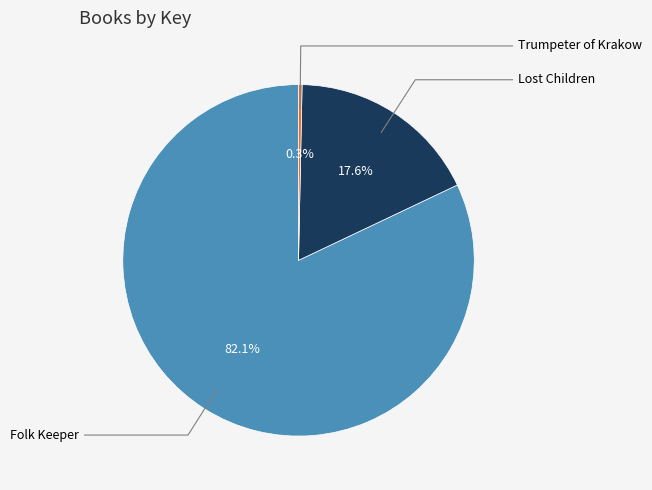

Does any single category account for the majority?

Yes